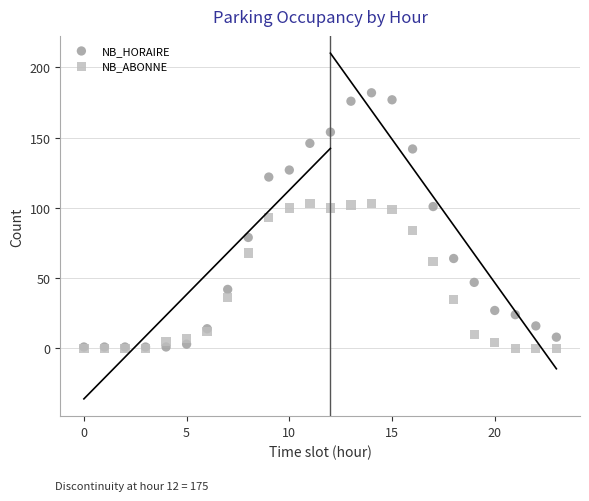

In the NB_ABONNE series, what Y value is closest to 51?

62